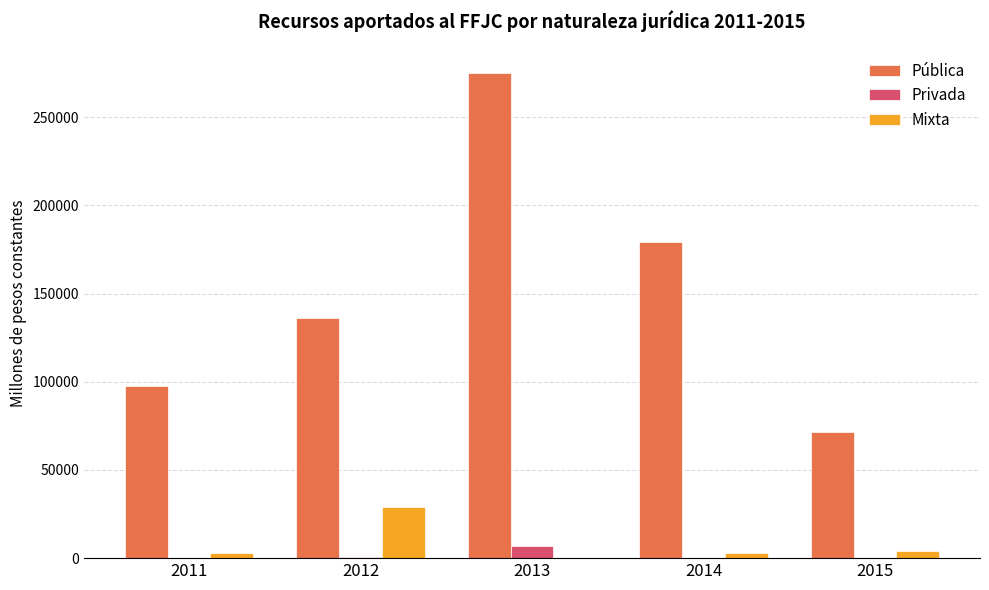

Is the value of Privada at 2011 greater than the value of Mixta at 2012?

No